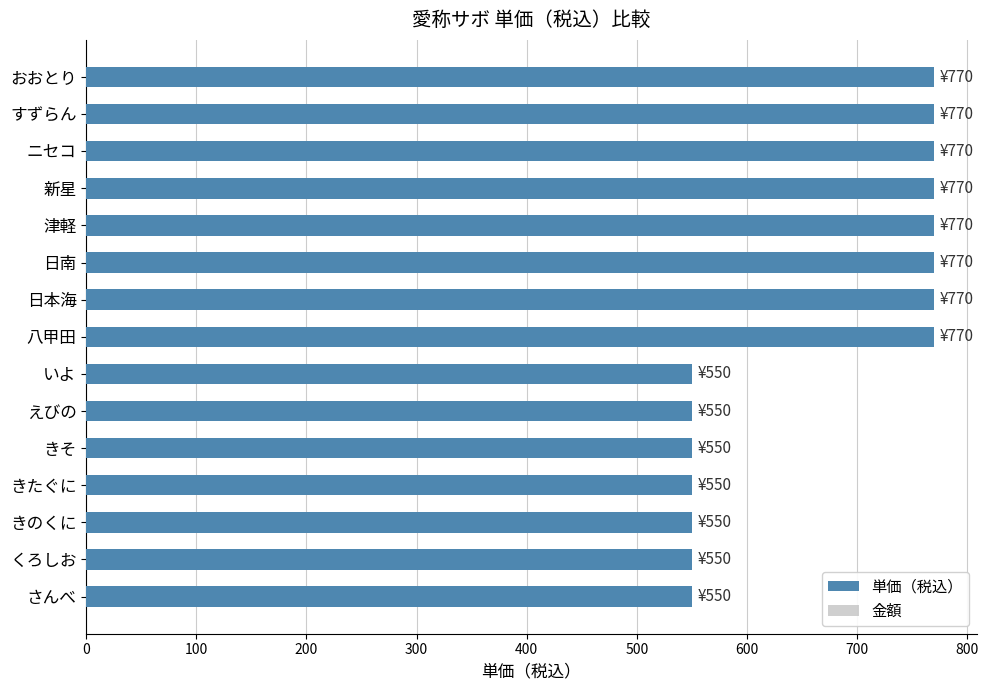

Reading top to bottom, list all the values displayed in this chart.

770	770	770	770	770	770	770	770	550	550	550	550	550	550	550